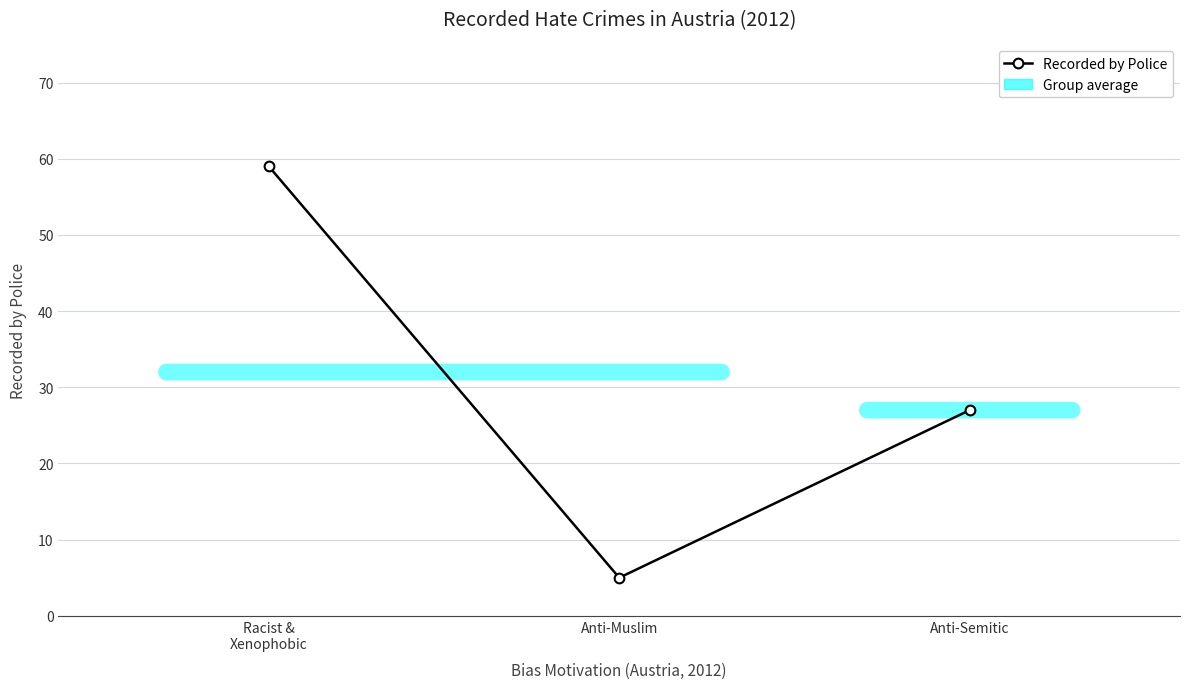

List the labels in order of value, largest first.

Racist &
Xenophobic, Anti-Semitic, Anti-Muslim